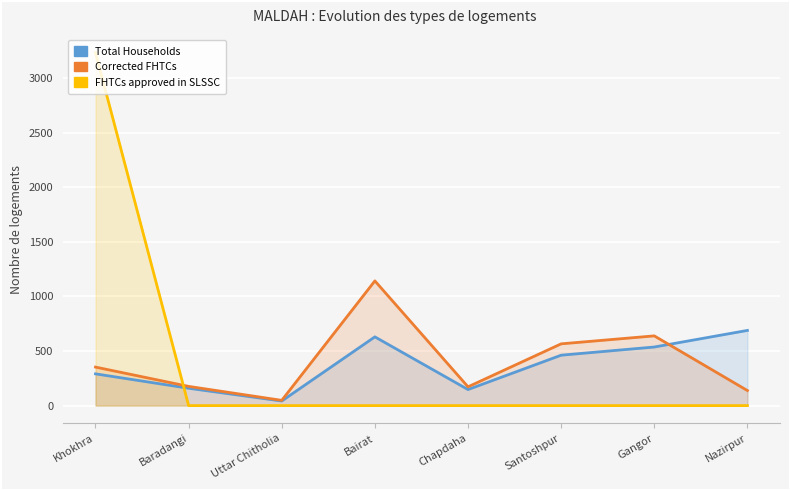

True or false: FHTCs approved in SLSSC has more than 1 interior local peaks.

False